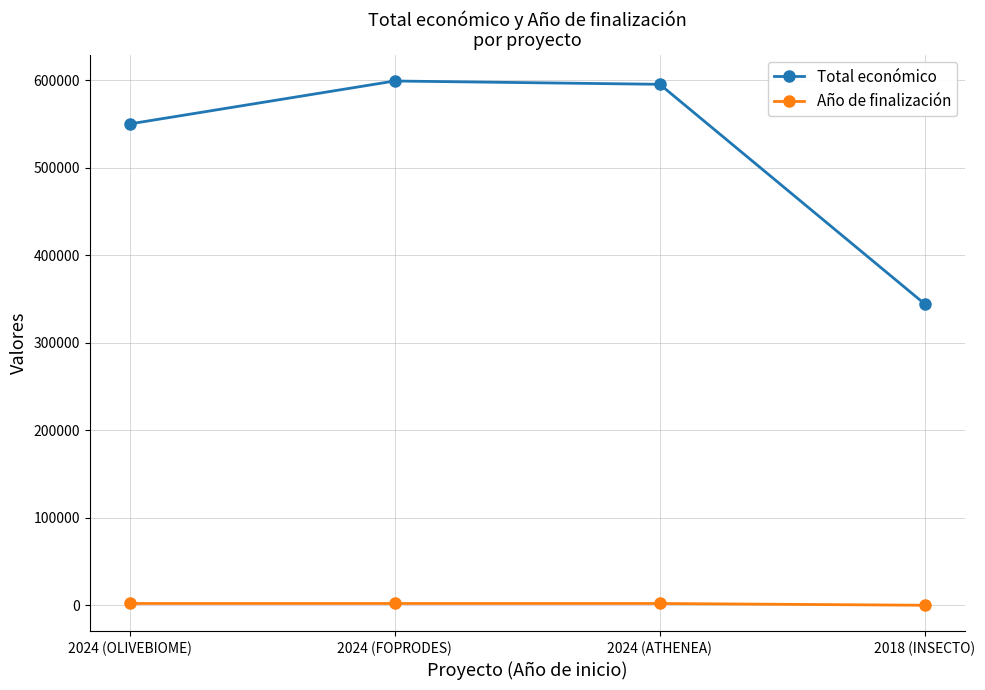

Which series changed the most between 2024 (ATHENEA) and 2018 (INSECTO)?

Total económico